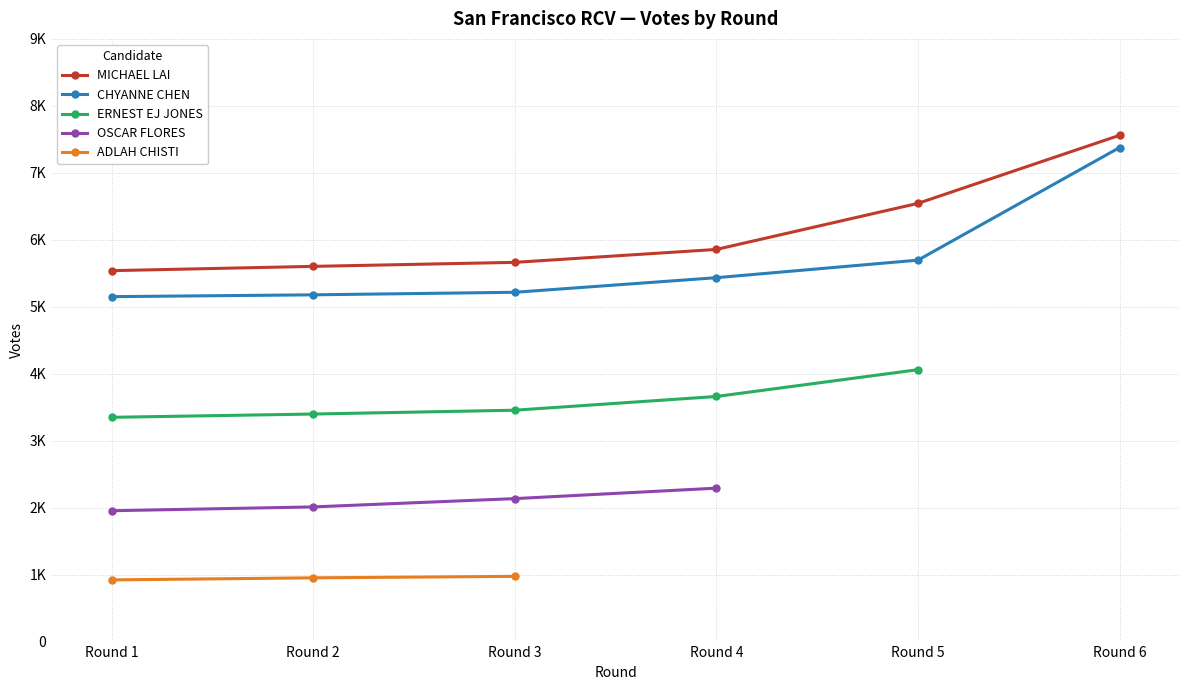

What value does the ERNEST EJ JONES series have at Round 3?

3455